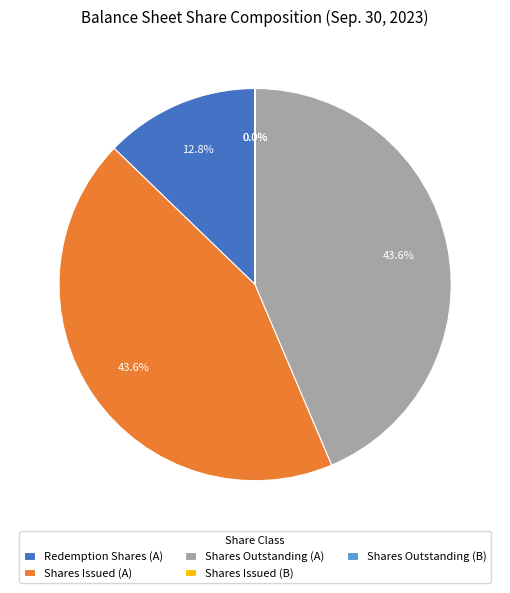

To the nearest percent, what is the average slice percentage?

20%